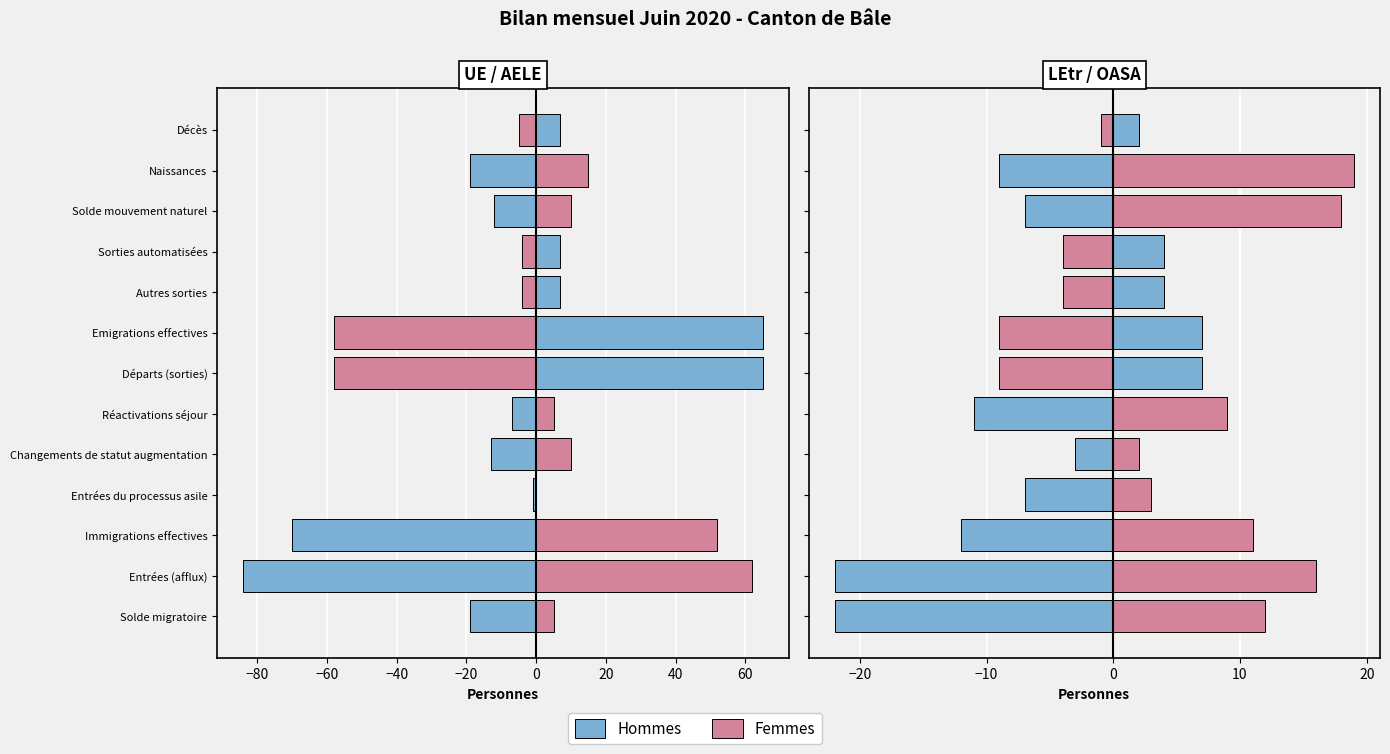

What is the difference between the maximum and second lowest values in the Hommes (UE/AELE) series?

135